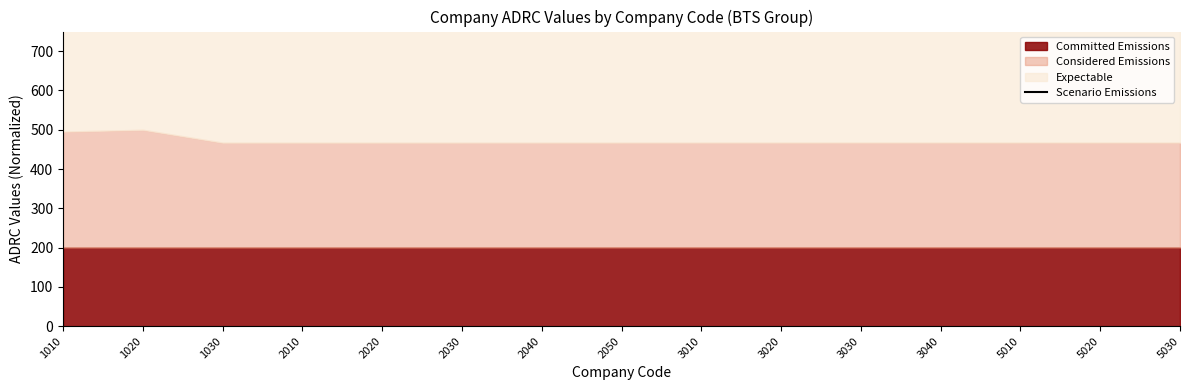

Reading right to left, transcribe all the data shown in this chart.

907.3	912.7	918.1	923.5	928.9	934.3	939.7	945.1	950.6	956.0	960.5	965.5	967.2	969.4	988.5